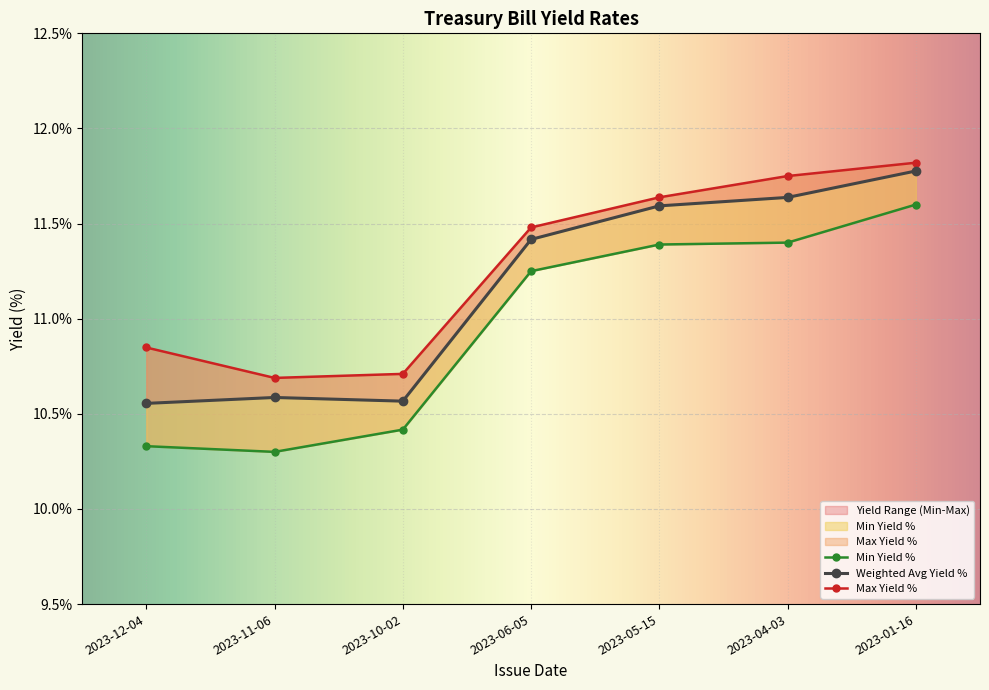

What is the total value across all series at 2023-06-05?

34.1